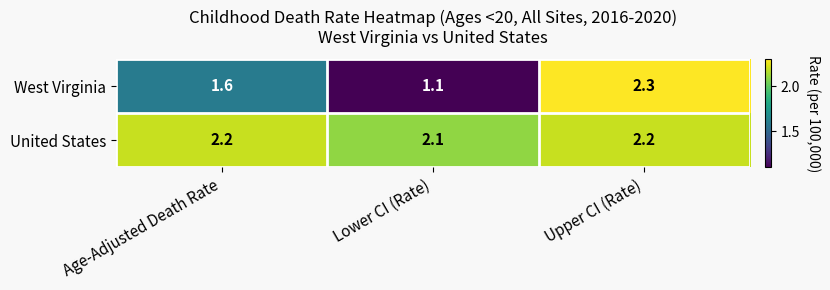

What is the sum of the West Virginia values at Lower CI (Rate) and Age-Adjusted Death Rate?

2.7